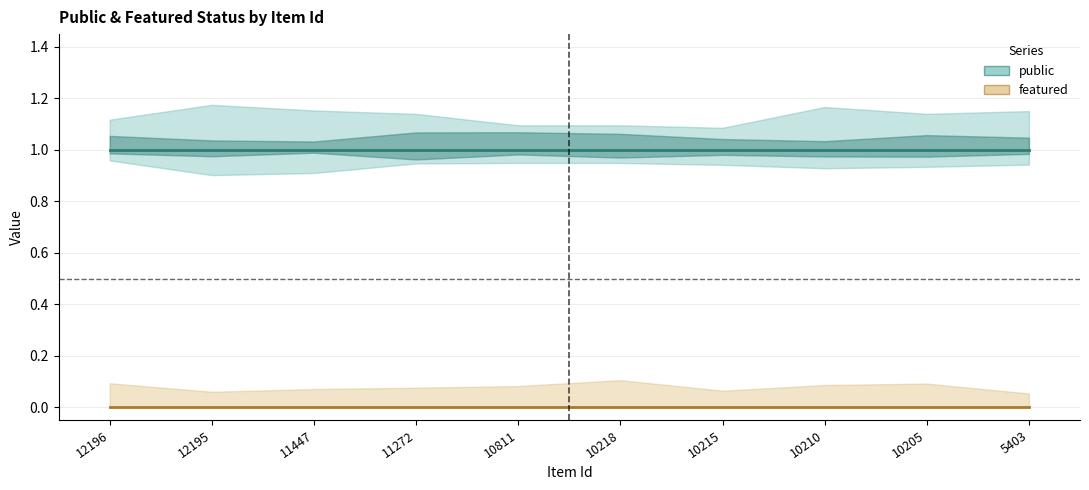

True or false: public and featured cross at least once.

False